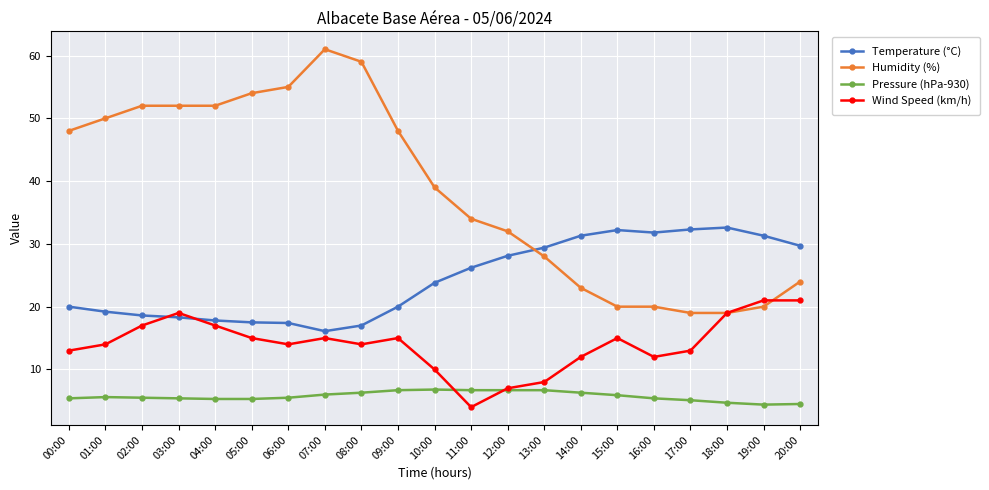

What is the greatest value displayed?

61.0